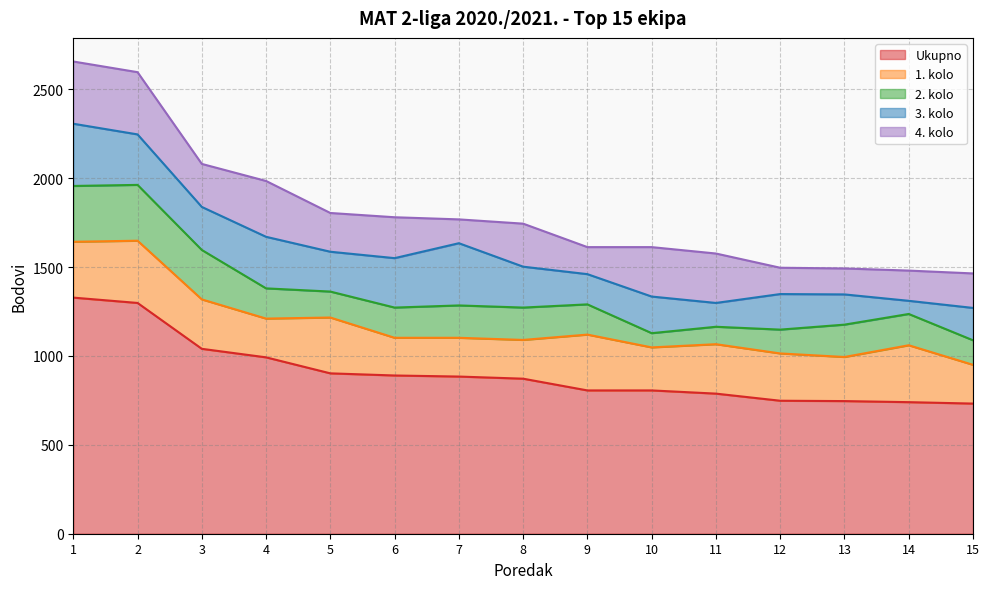

What is the value of the 2. kolo point at the 2nd from the left?

314